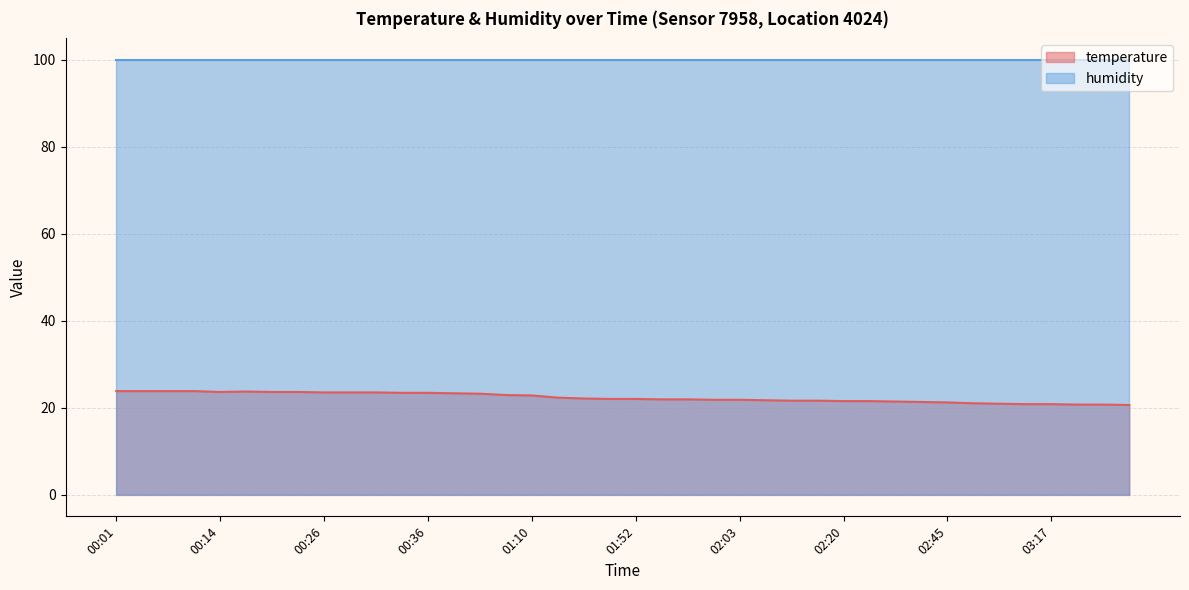

What is the approximate value at 03:26?

20.7